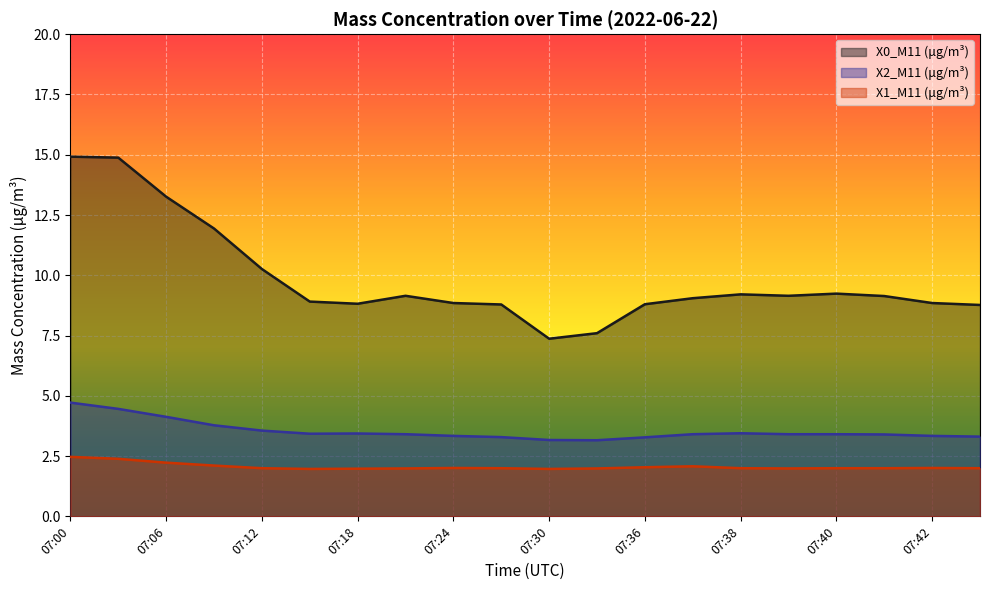

Where is X2_M11 (μg/m³) nearest to the value 3?

07:33